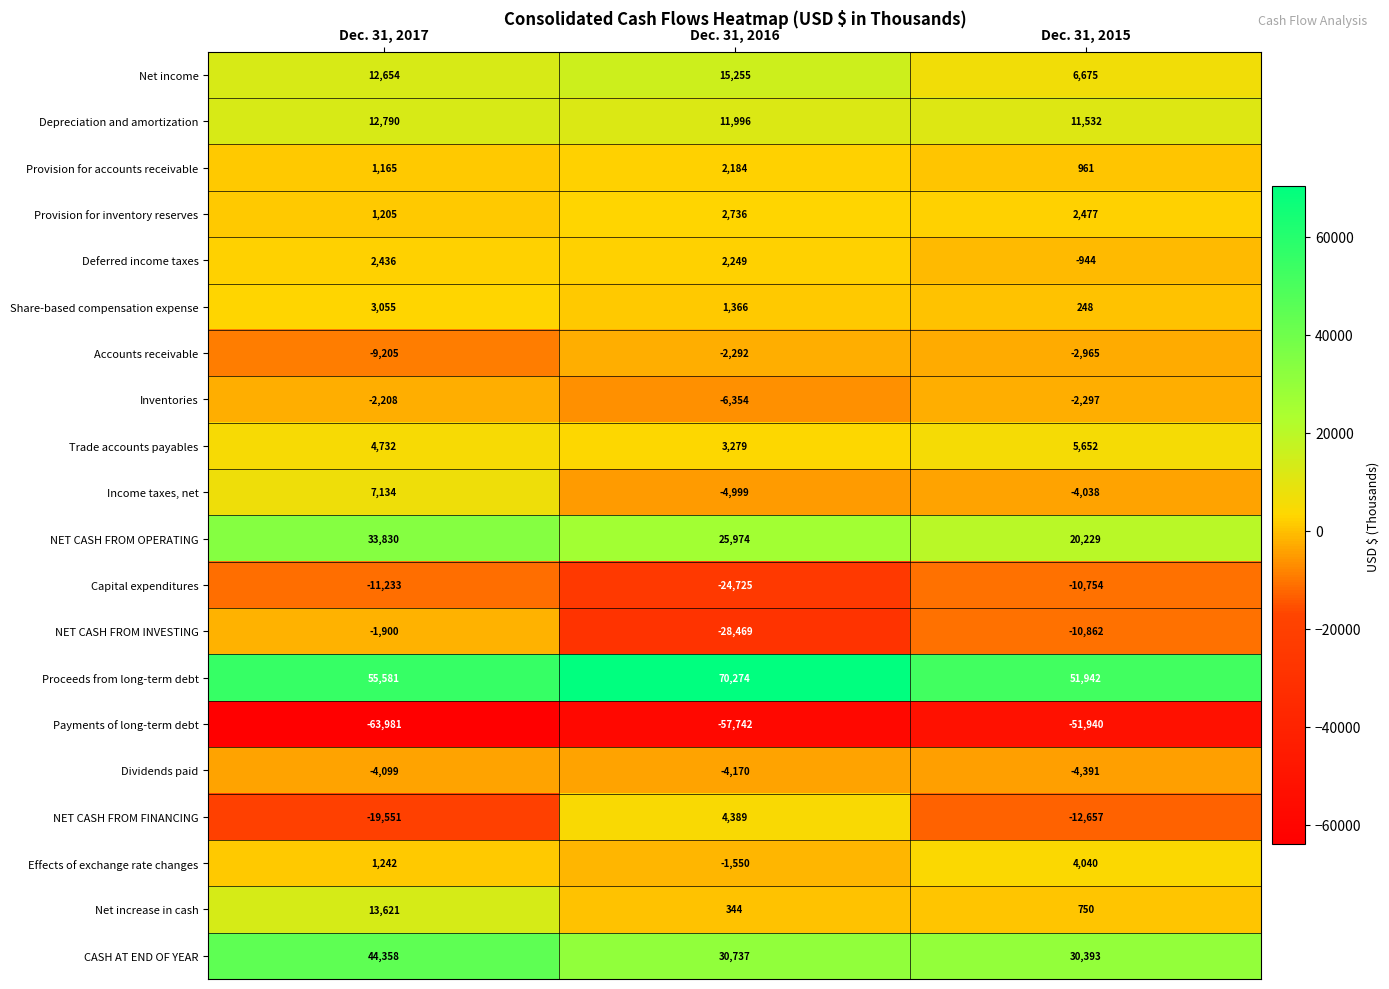

How many data points in Payments of long-term debt are less than -57742?

1